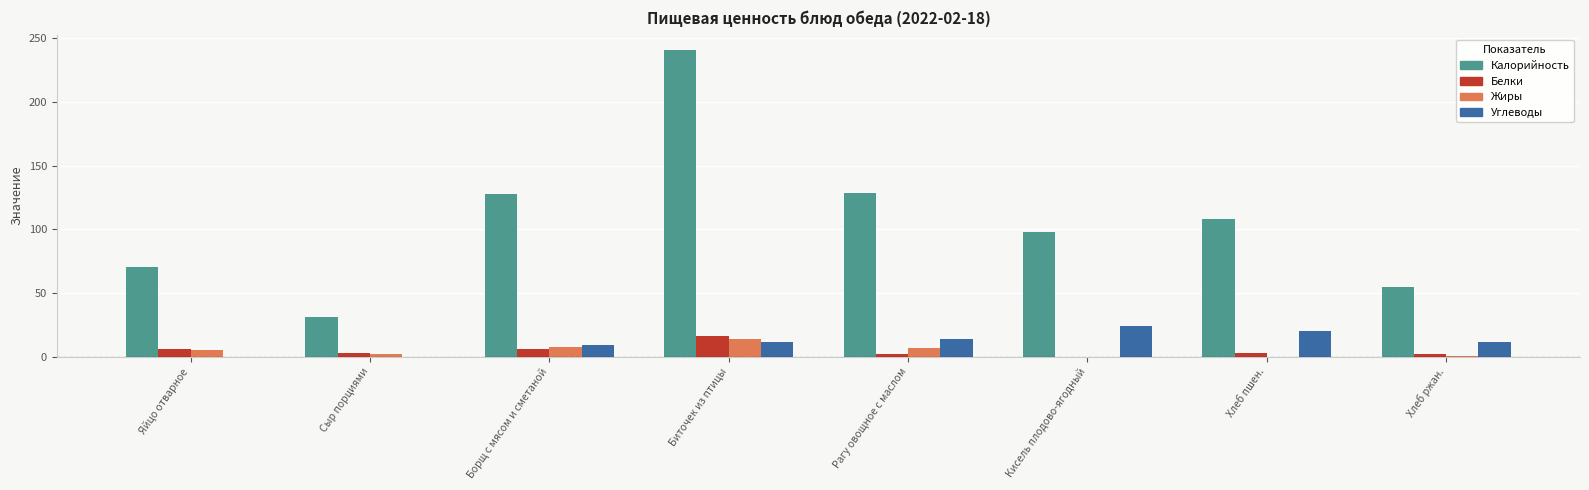

Is it true that Жиры equals 0.0 at Хлеб пшен.?

True